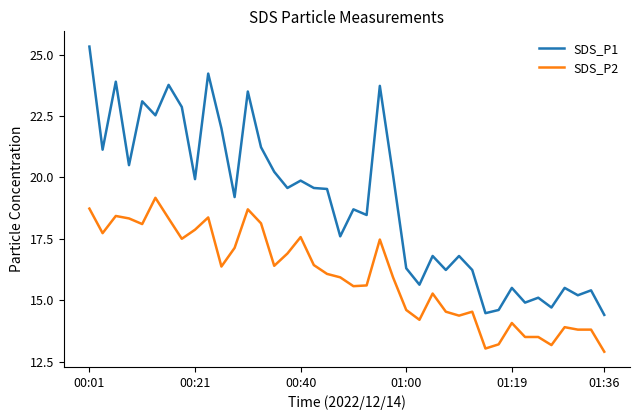

What is the minimum value for SDS_P1?

14.4